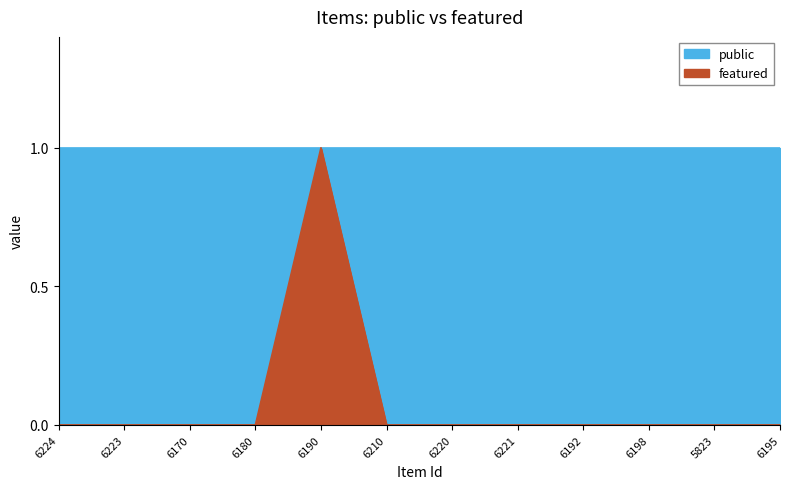

The value at 6221 is 0. True or false?

True